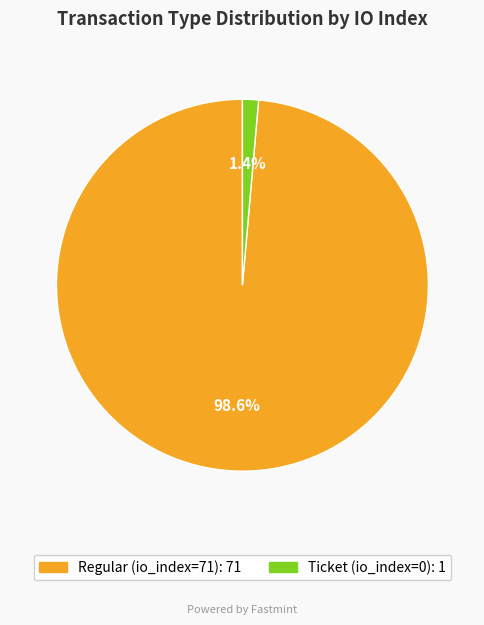

Which has a higher value, Ticket (io_index=0) or Regular (io_index=71)?

Regular (io_index=71)